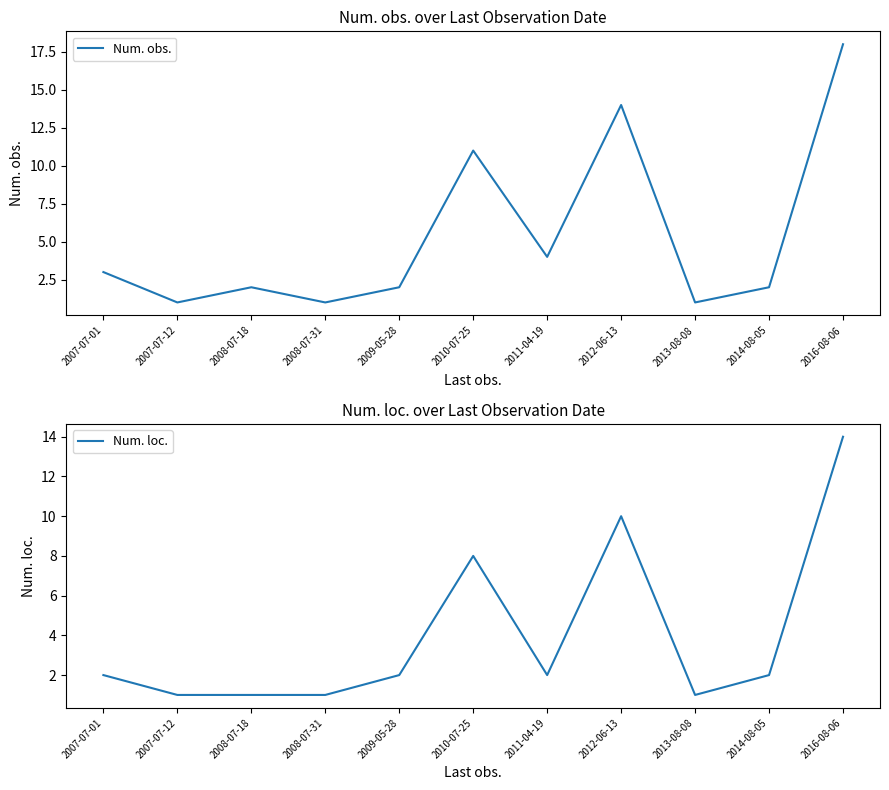

True or false: Num. loc. has a value of 1 at 2013-08-08.

True